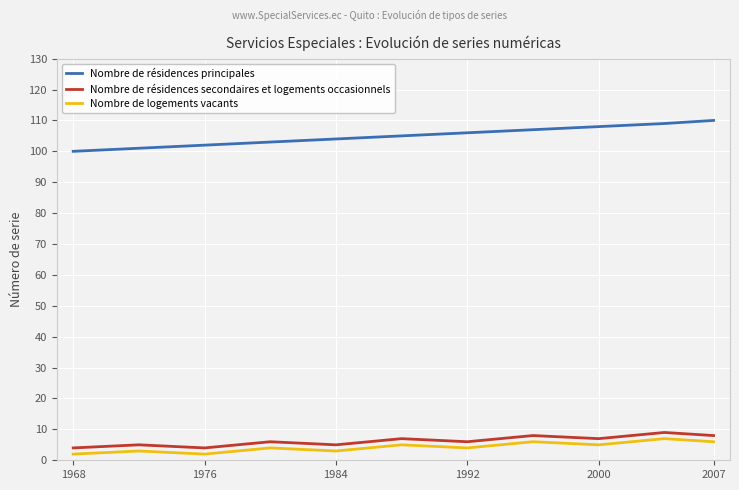

What is the difference between the maximum and minimum values in the Nombre de résidences principales series?

10